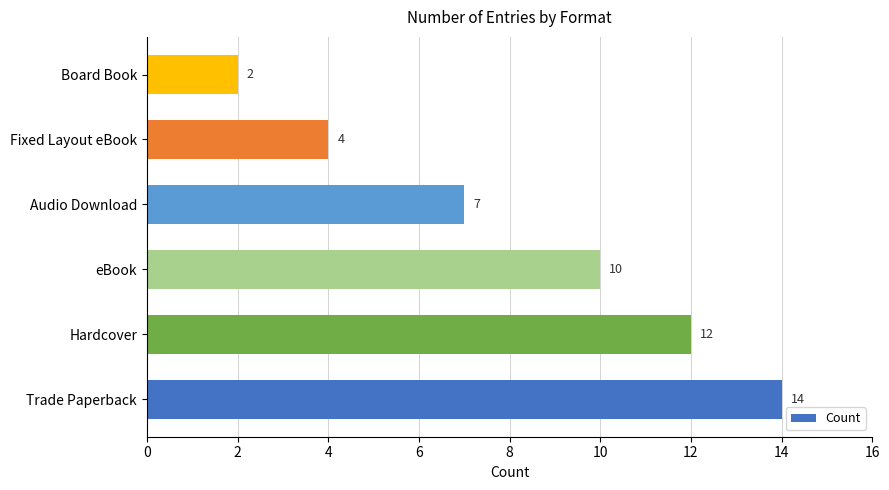

Is it true that the value at eBook is 10?

True